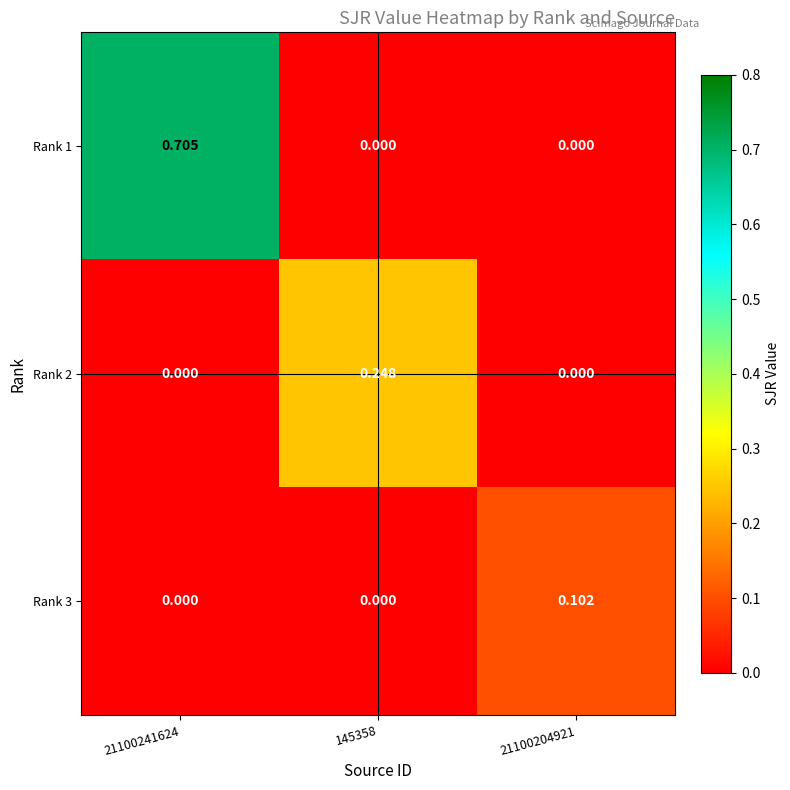

Is the value of Rank 3 at 21100241624 greater than the value of Rank 1 at 21100241624?

No